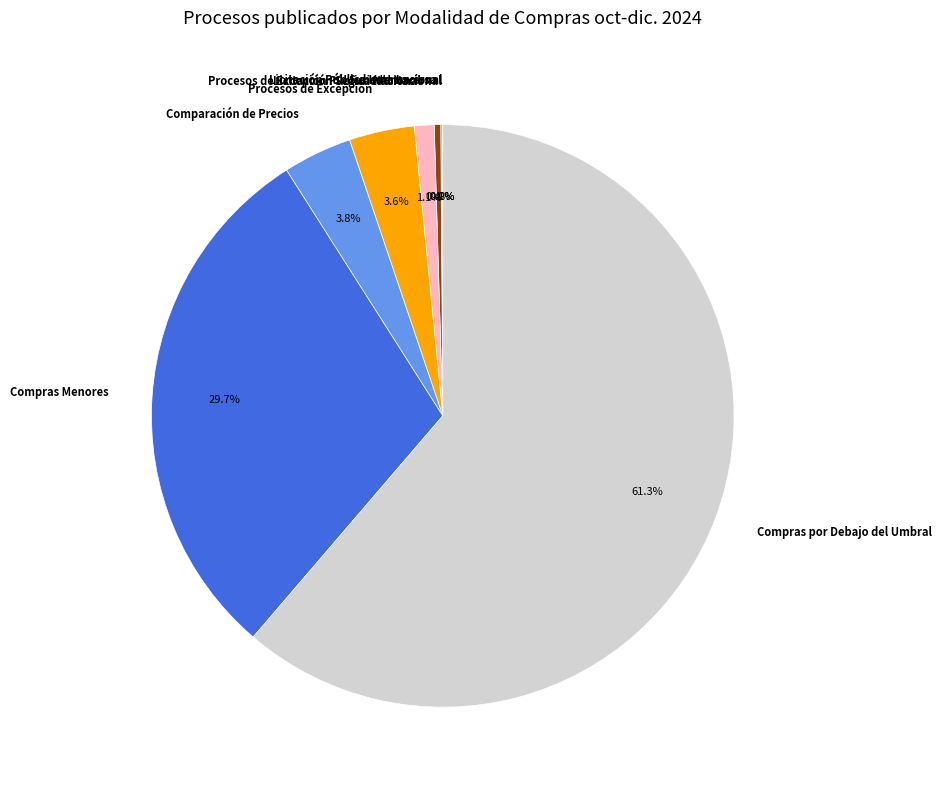

Which has a higher value, Comparación de Precios or Subasta Inversa?

Comparación de Precios